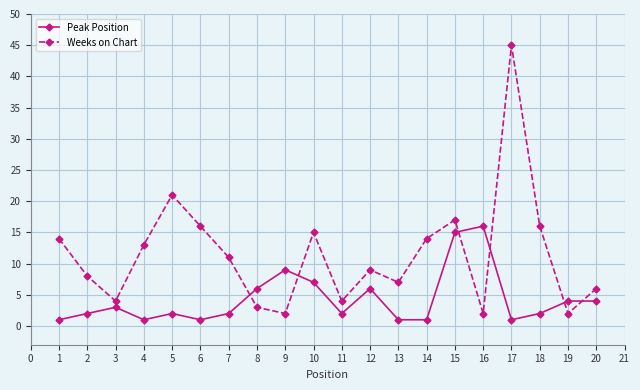

What are all the series names shown in the legend?

Peak Position, Weeks on Chart